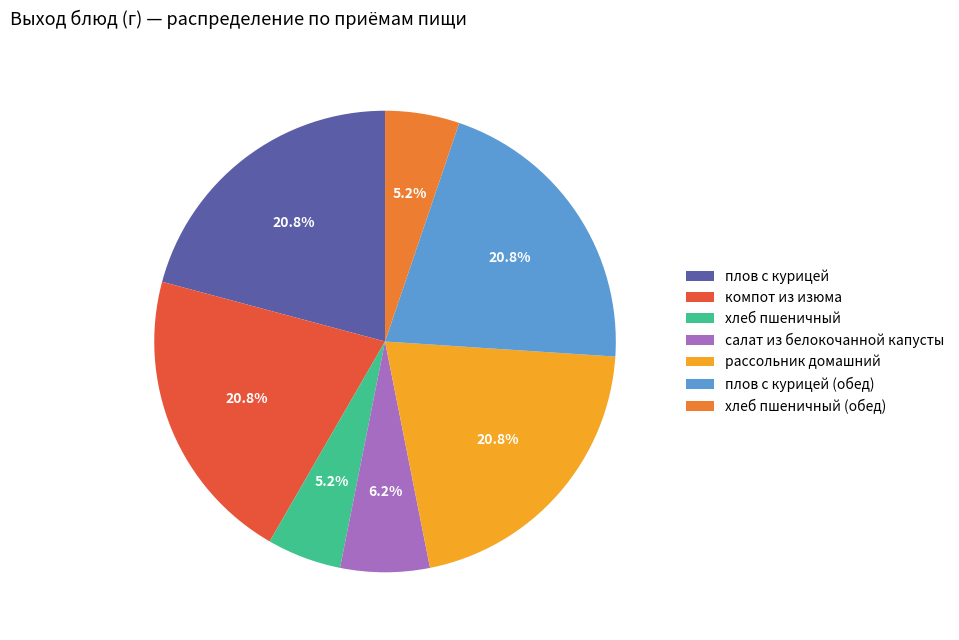

Is there any slice that represents more than half of the pie?

No